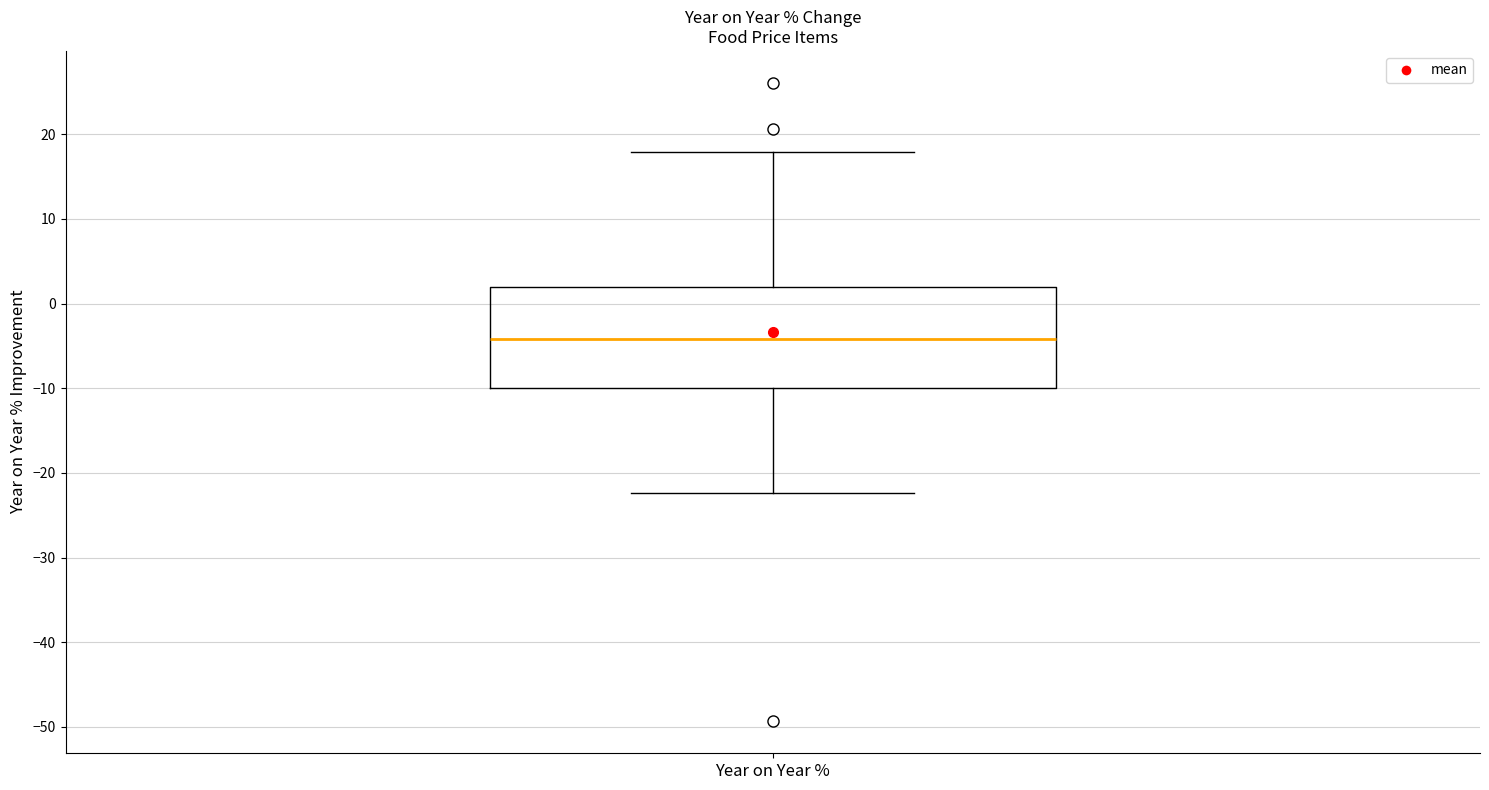

Transcribe this box plot: give where the median line is, the range the box spans, and where the two whiskers end, as read against the y-axis. The values are not printed on the chart, so give them approximately, as read against the axis.

median -4, box -10 to 2, whiskers -22 to 18